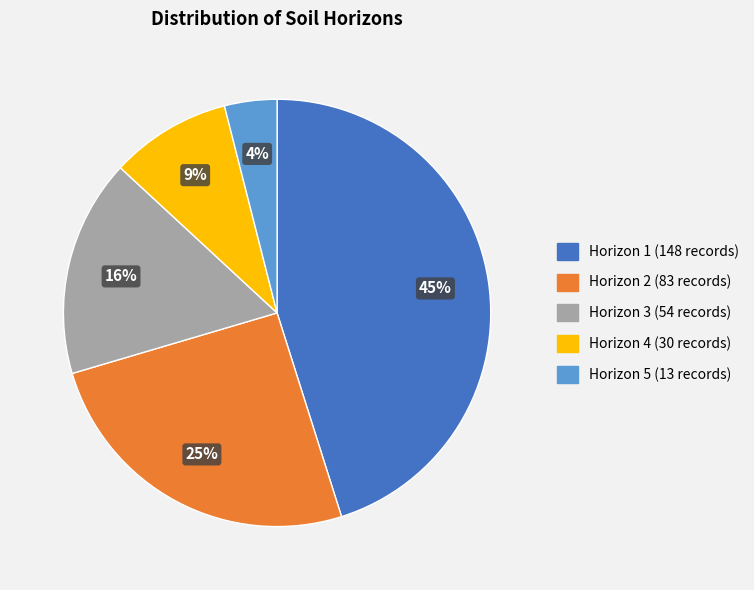

How many segments does this pie chart have?

5